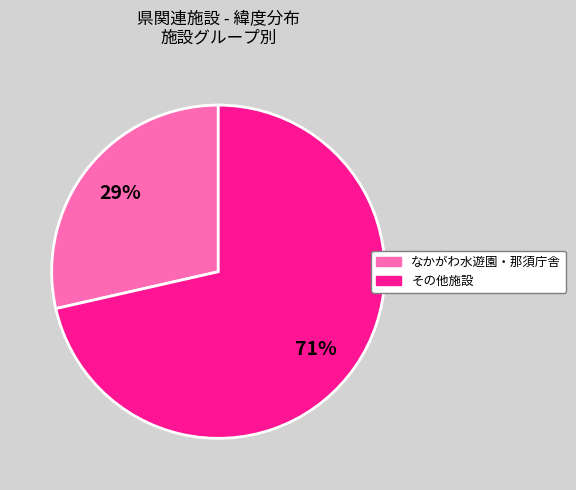

To the nearest percent, what is the average slice percentage?

50%